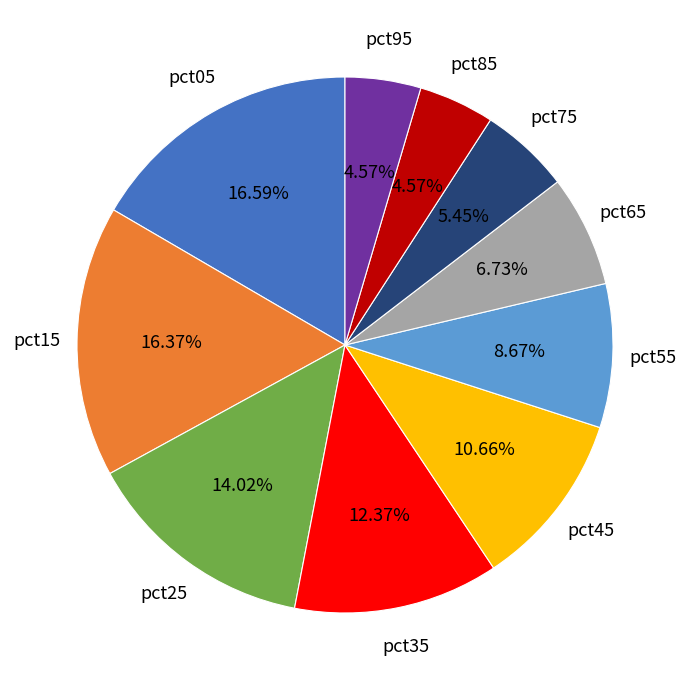

Between pct45 and pct85, which is larger?

pct45